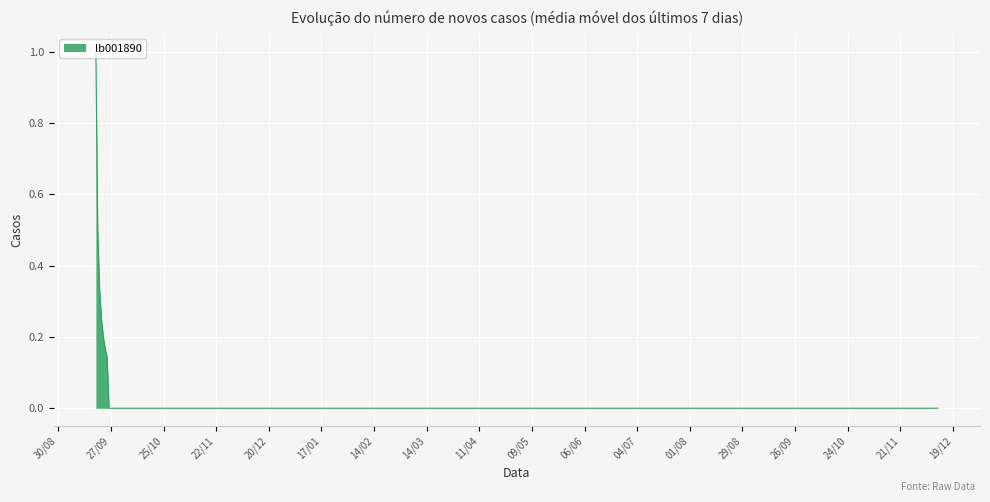

What is the maximum value shown in the chart?

1.0